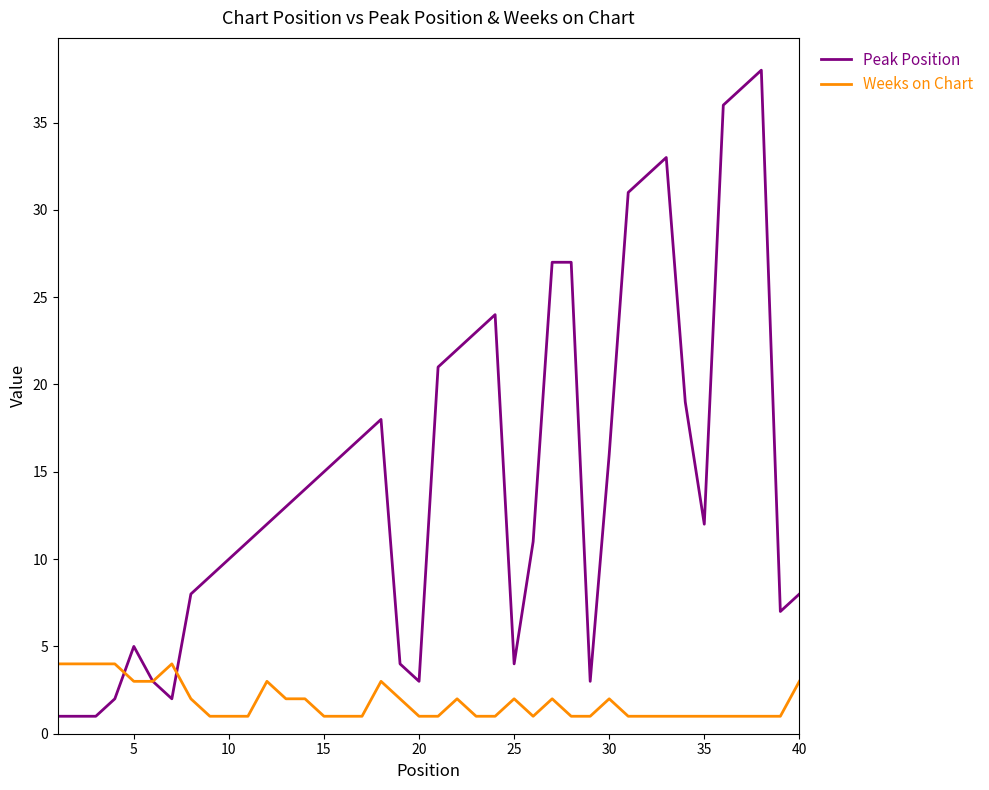

Rank the series by their average value, from highest to lowest.

Peak Position, Weeks on Chart